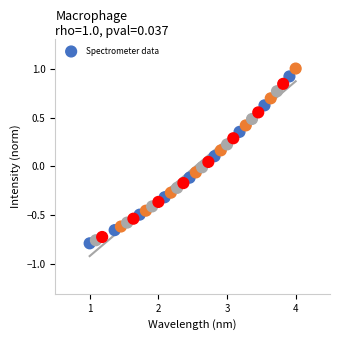

What is the range of Y values (max minus min)?

1.8